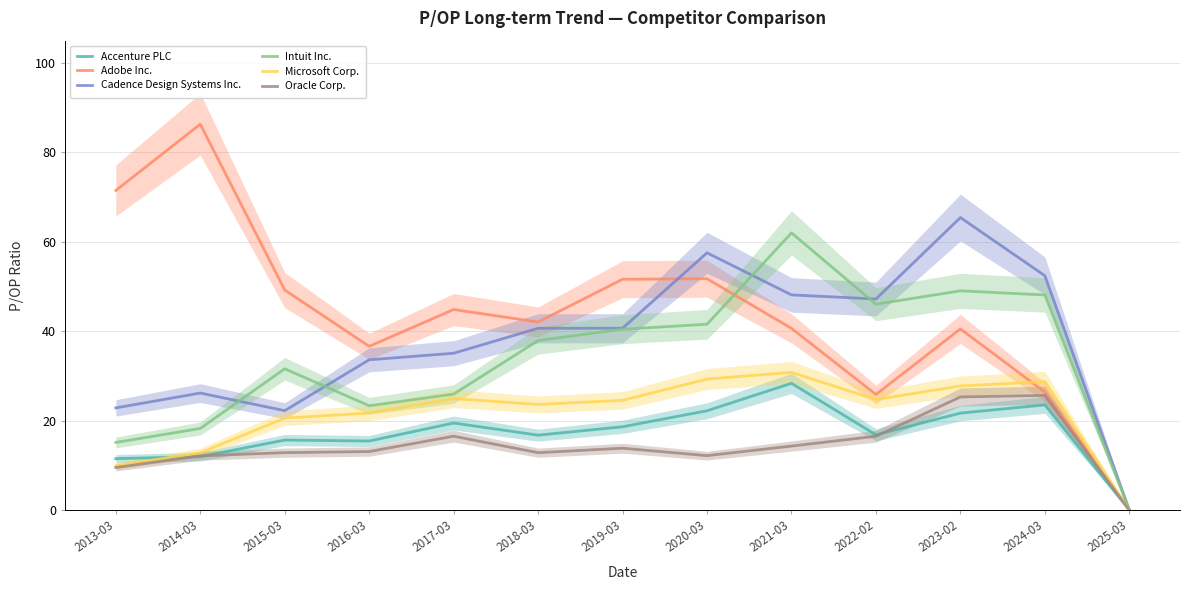

What is the average value of the Oracle Corp. series?

14.2